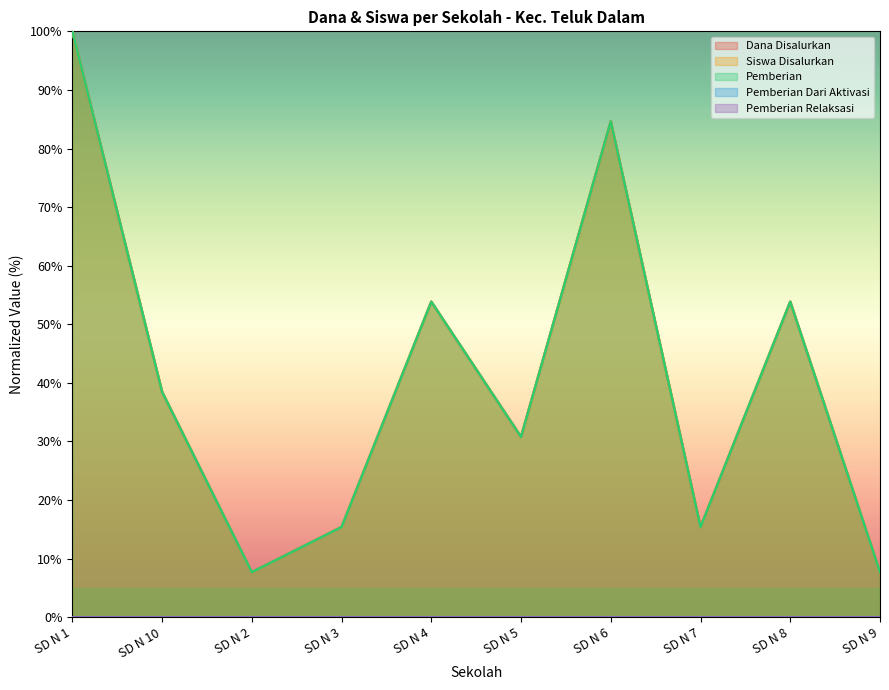

Rank the series by their maximum value, from highest to lowest.

Dana Disalurkan, Siswa Disalurkan, Pemberian